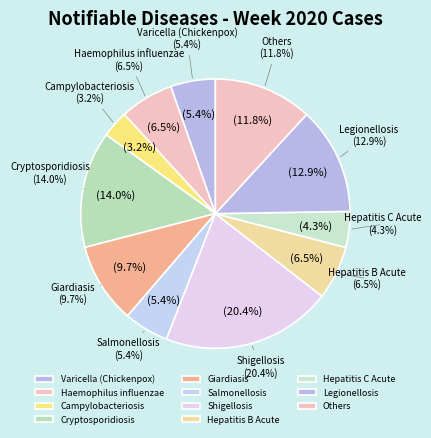

Which category has the biggest portion of the pie?

Shigellosis